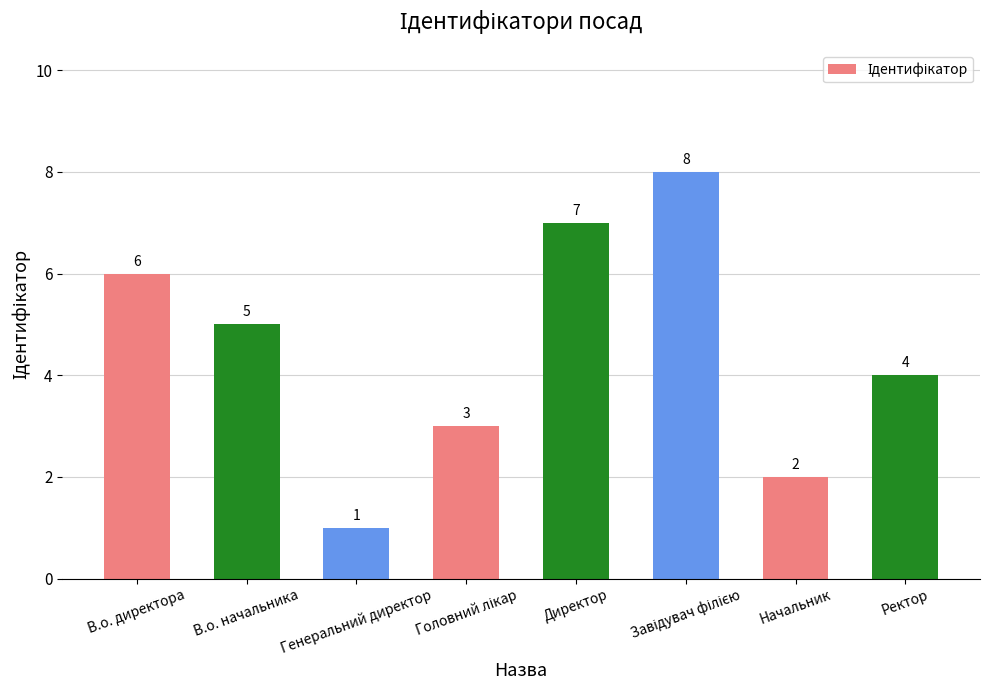

What is the label of the 5th bar from the left?

Директор